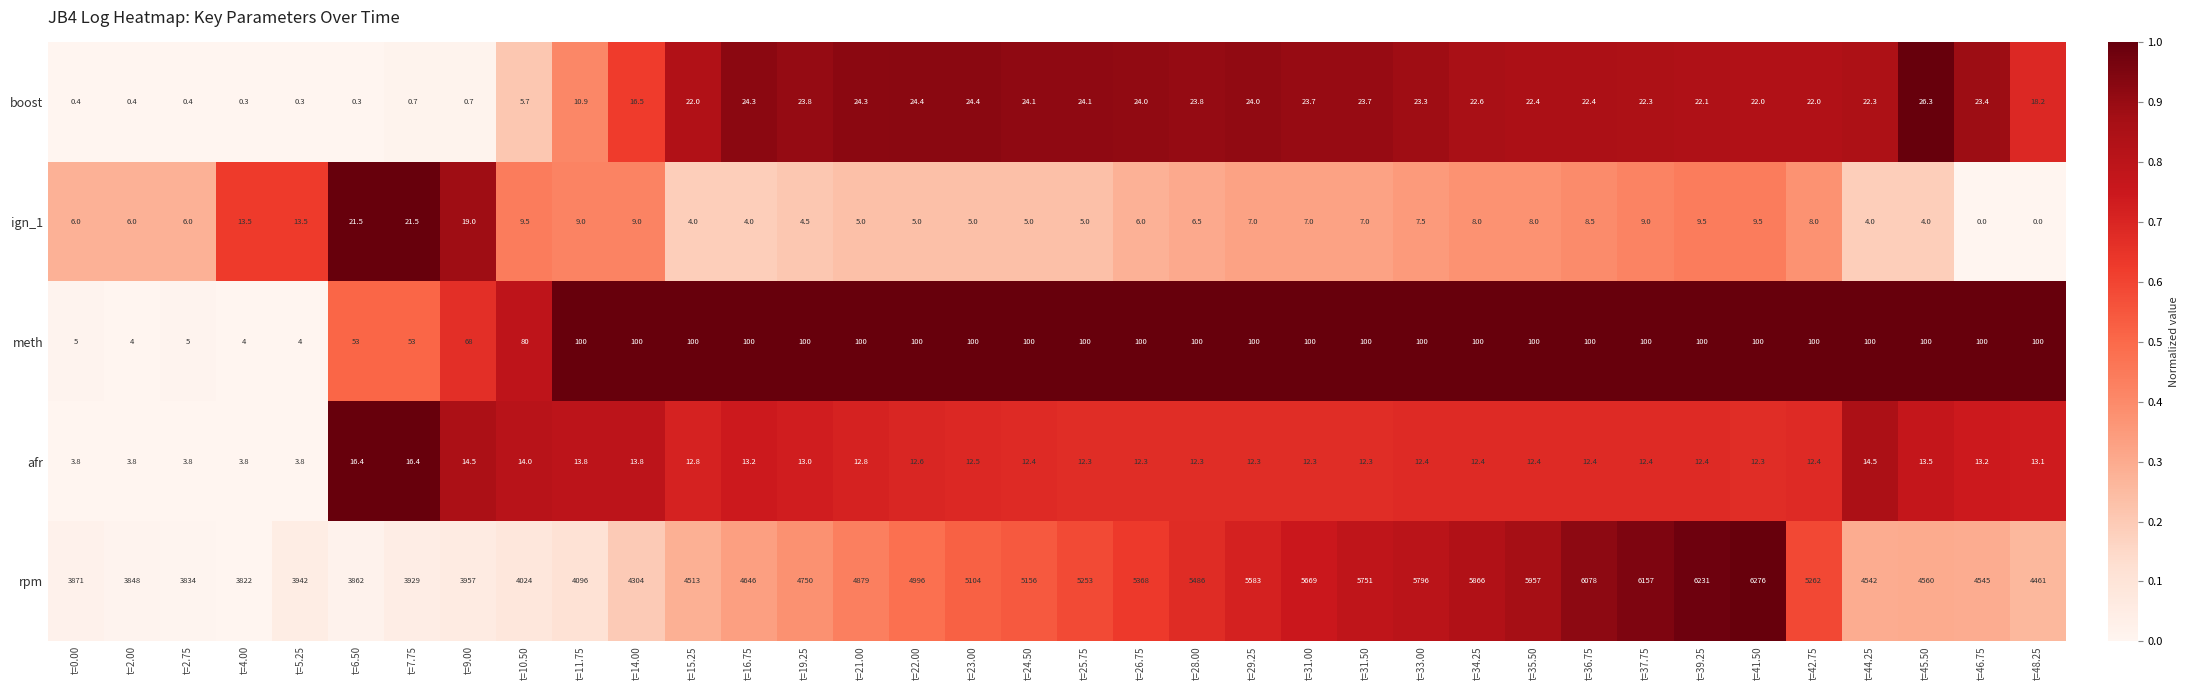

What is the total value across all series at t=11.75?

4229.7